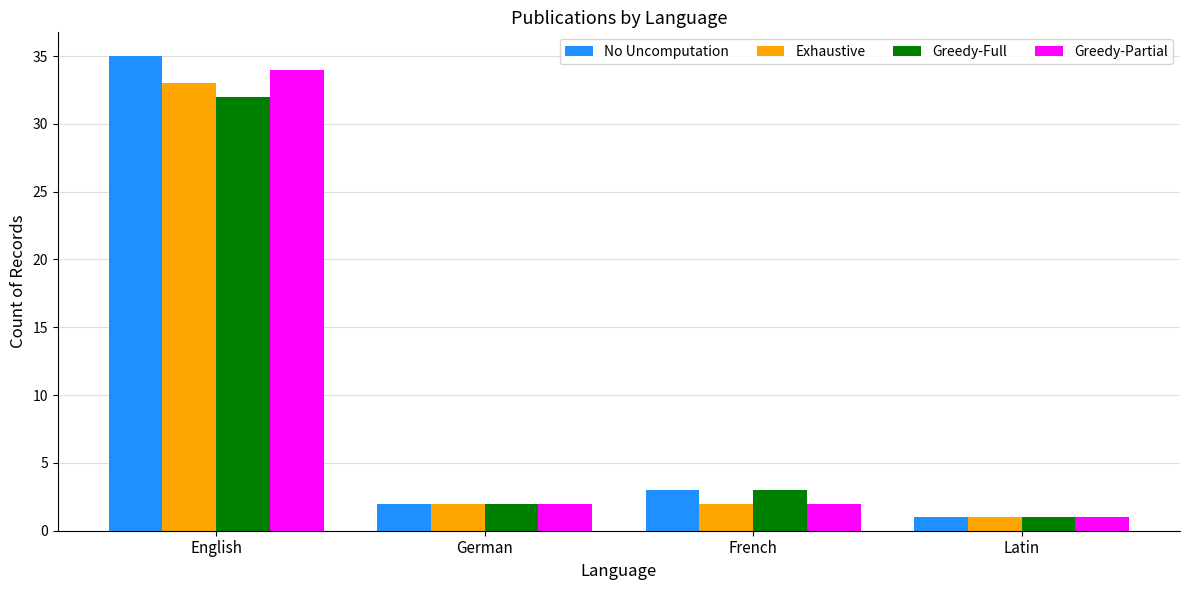

What is the difference between the maximum and minimum values in the Exhaustive series?

32